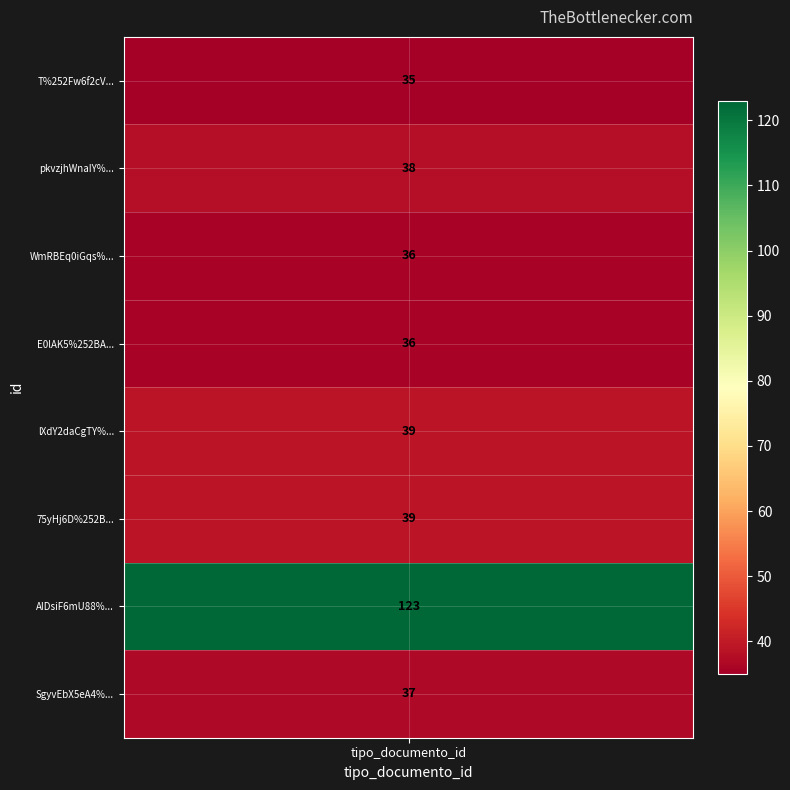

Which label corresponds to the largest value in the chart?

AIDsiF6mU88%253D